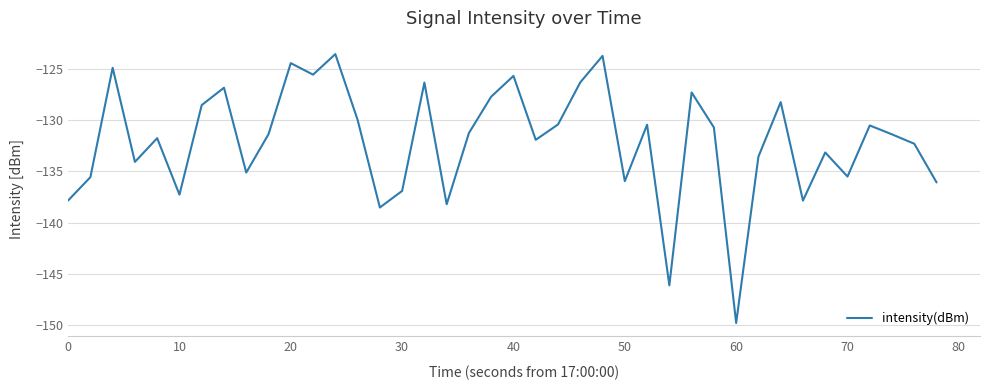

How many values are below -131?

22